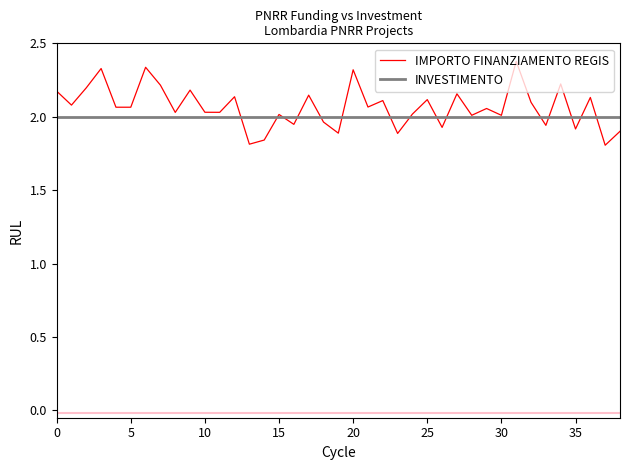

Which series has the largest total across all categories?

IMPORTO FINANZIAMENTO REGIS